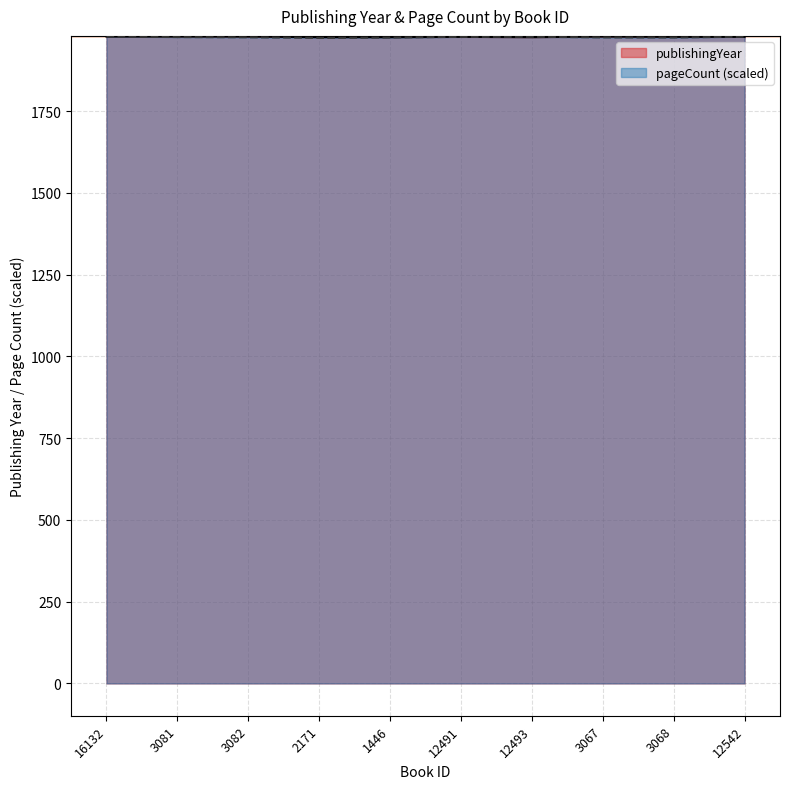

The value of publishingYear at 3082 is 1978.0. True or false?

True